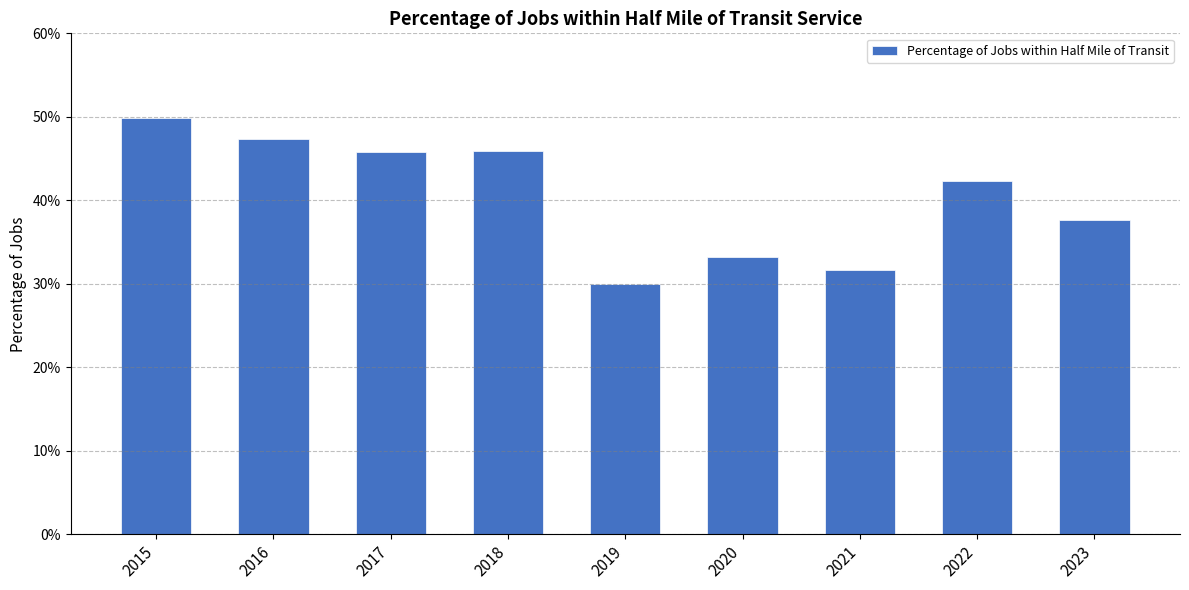

What is the difference between the maximum and minimum values?

0.2